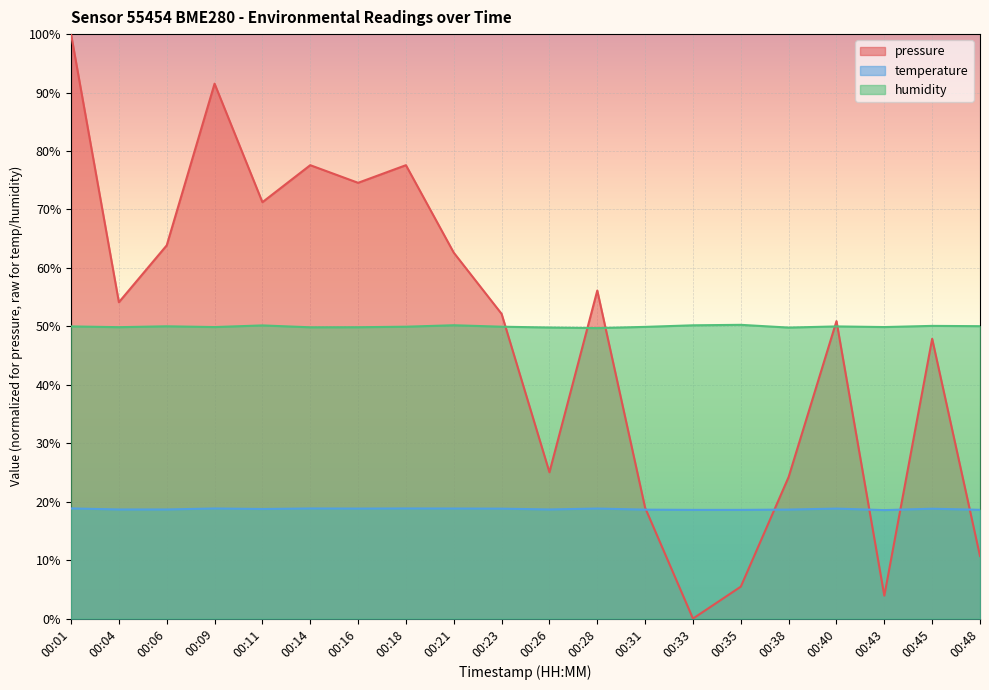

At how many categories does at least one series exceed 46?

20